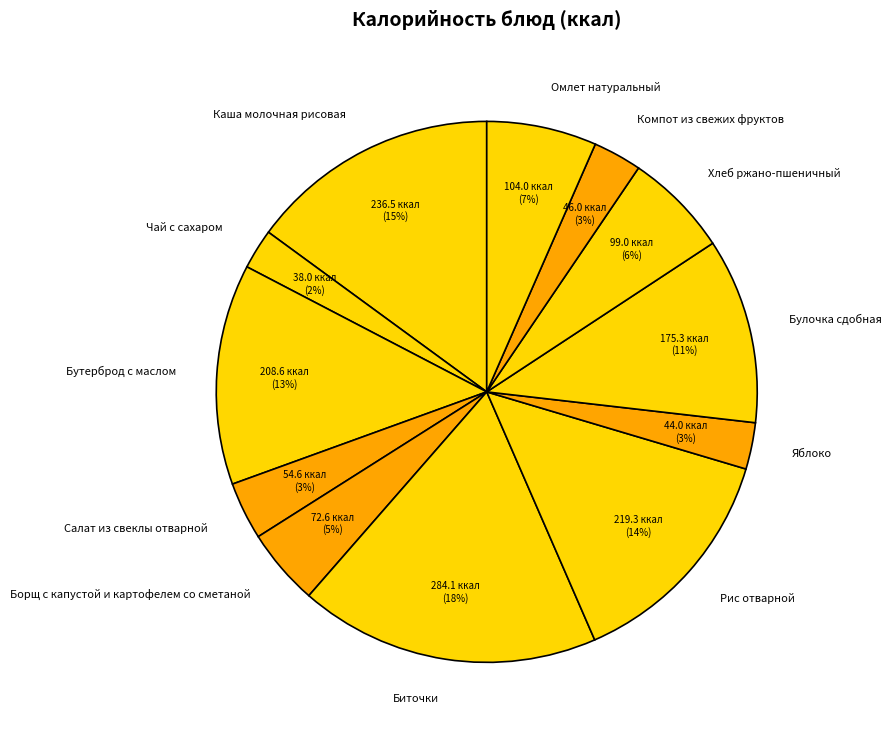

To the nearest percent, what is the average slice percentage?

8%